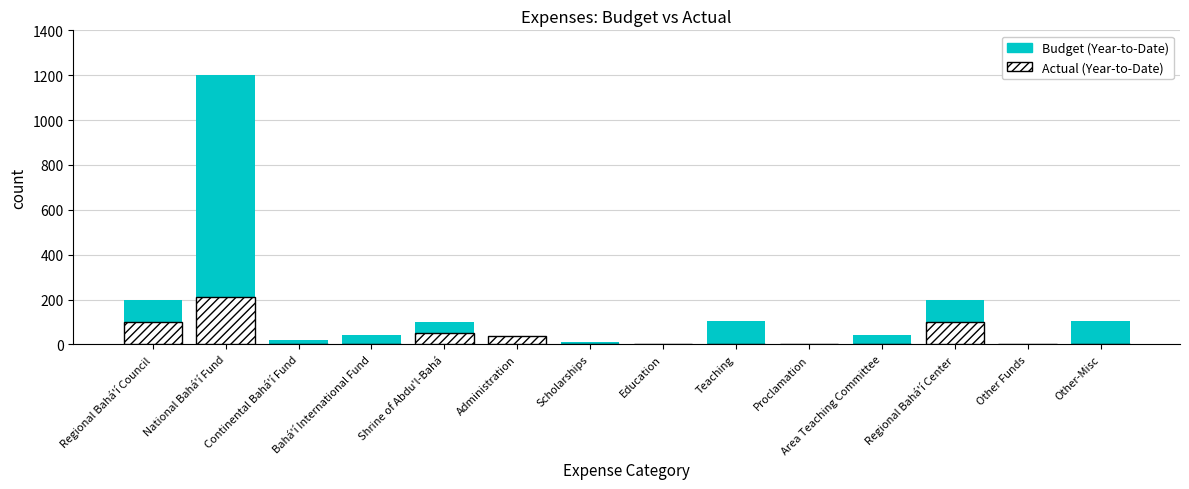

How many bars are there in total?

28